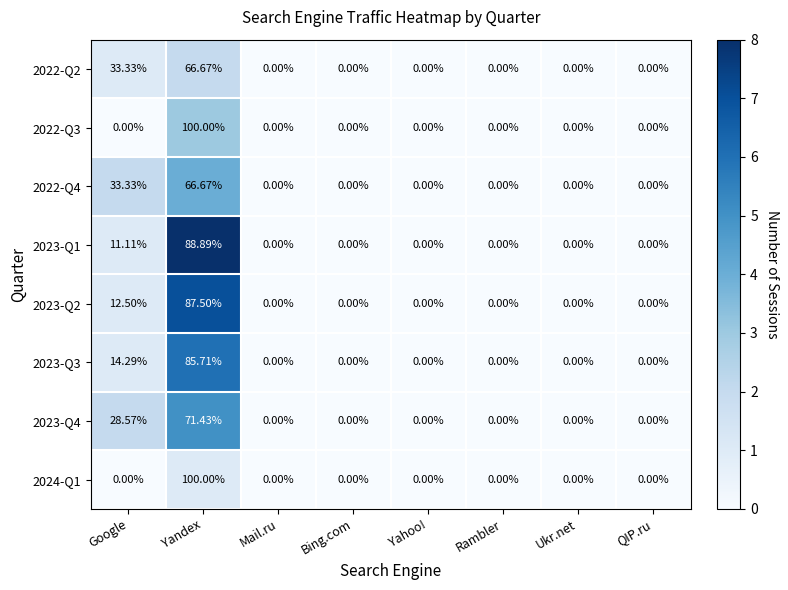

Which category has the highest value in the 2023-Q1 series?

Yandex